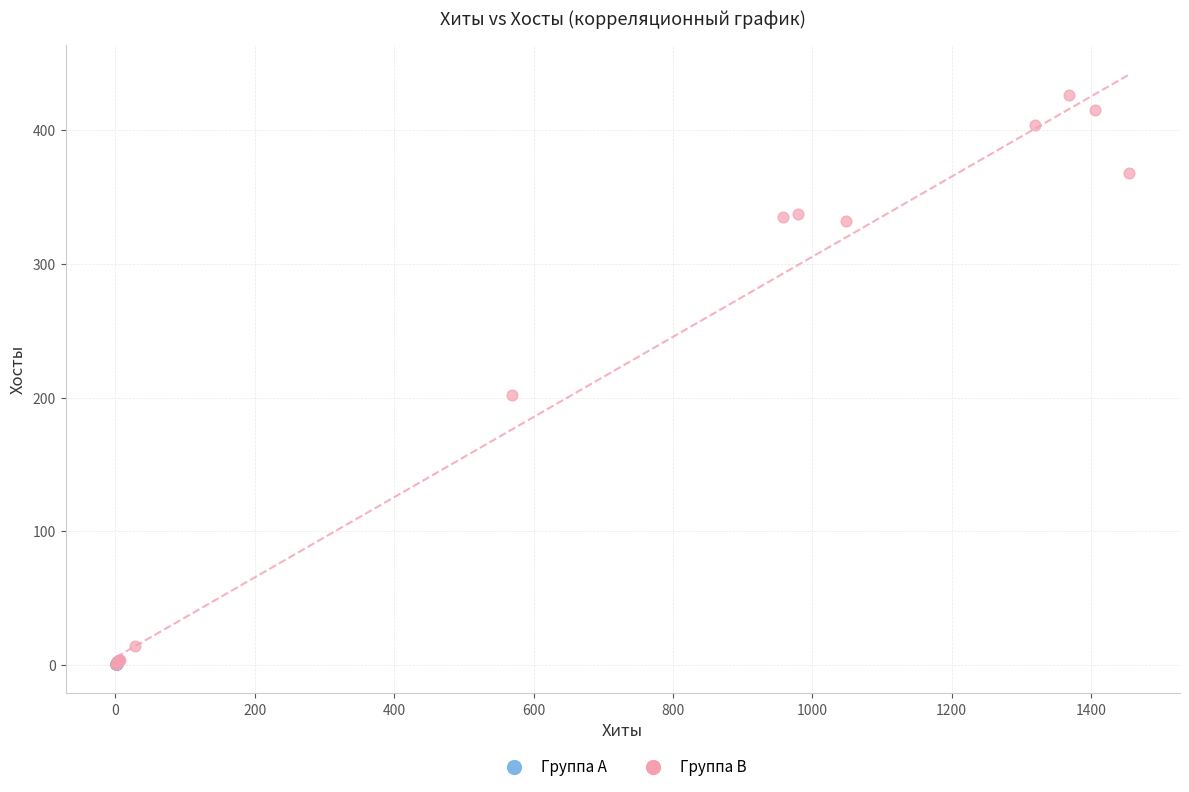

Which series reaches the maximum Y coordinate?

Группа B